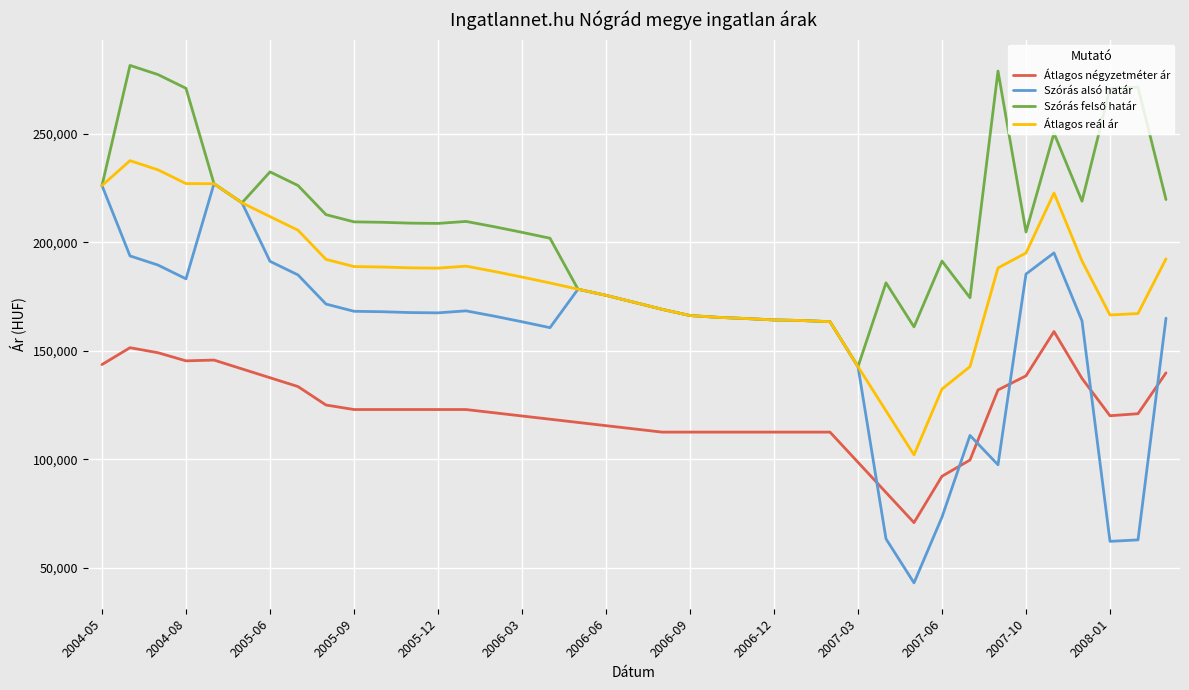

What is the sum of all Szórás alsó határ values?

6164702